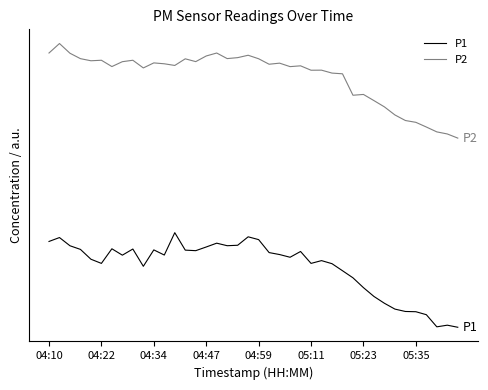

Reading right to left, extract all data points from this chart.

P1: 0.0	0.0	0.0	0.1	0.2	0.2	0.2	0.3	0.3	0.4	0.5	0.6	0.7	0.7	0.7	0.8	0.7	0.8	0.8	0.9	1.0	0.9	0.9	0.9	0.8	0.8	0.8	1.0	0.8	0.8	0.6	0.8	0.8	0.8	0.7	0.7	0.8	0.9	0.9	0.9
P2: 2.0	2.0	2.1	2.1	2.2	2.2	2.2	2.3	2.4	2.5	2.5	2.7	2.7	2.7	2.7	2.8	2.8	2.8	2.8	2.8	2.9	2.9	2.8	2.9	2.9	2.8	2.8	2.8	2.8	2.8	2.7	2.8	2.8	2.8	2.8	2.8	2.8	2.9	3.0	2.9